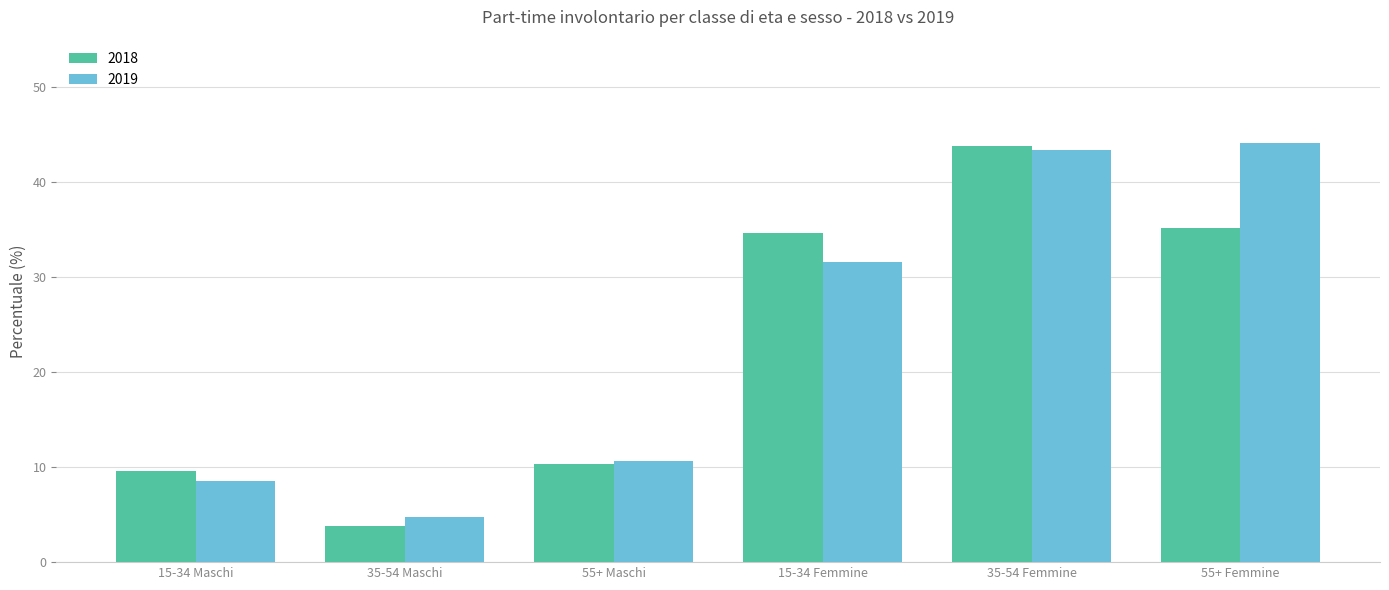

What are all the series names shown in the legend?

2018, 2019